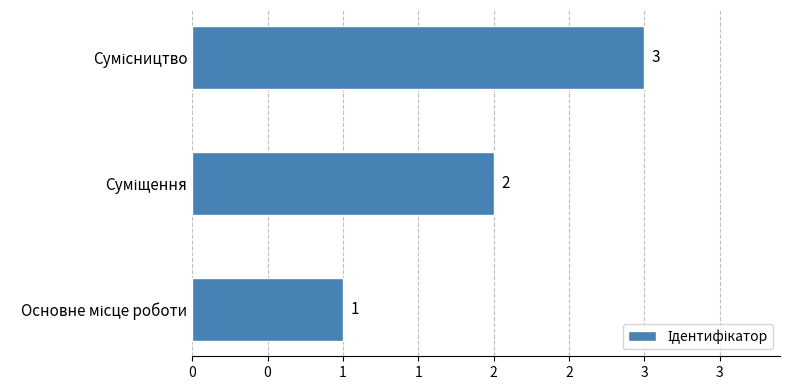

Does the chart contain any negative values?

No